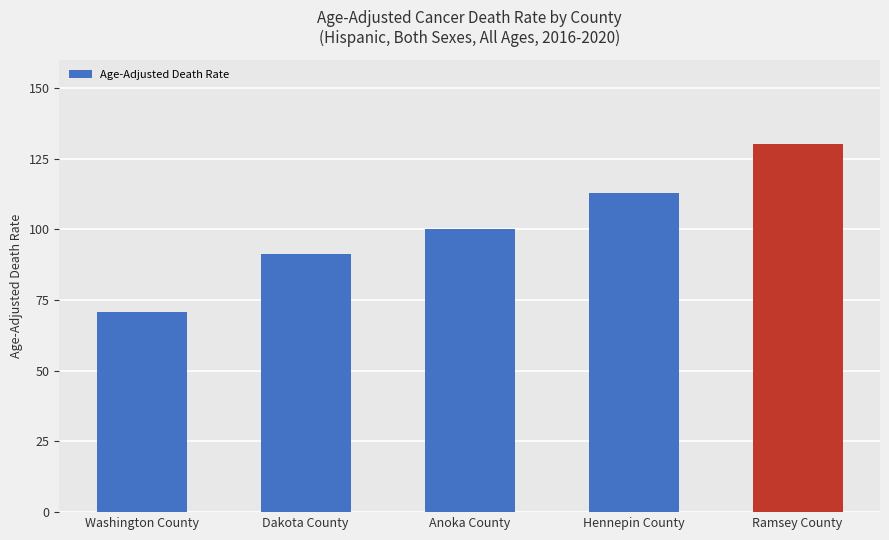

What is the label of the 3rd bar from the right?

Anoka County